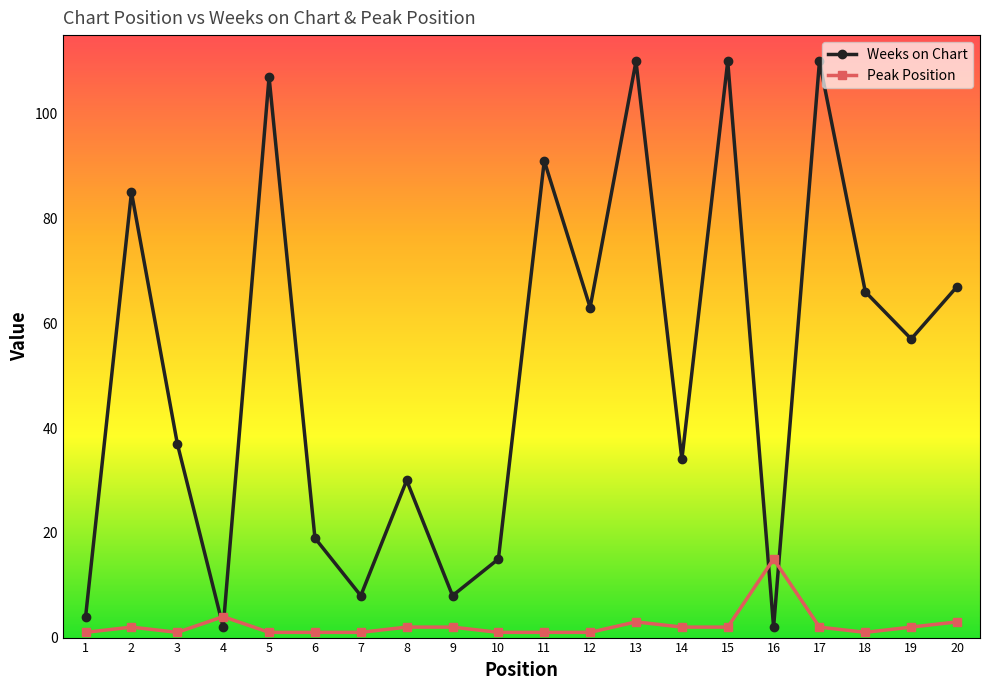

What is the maximum value shown in the chart?

110